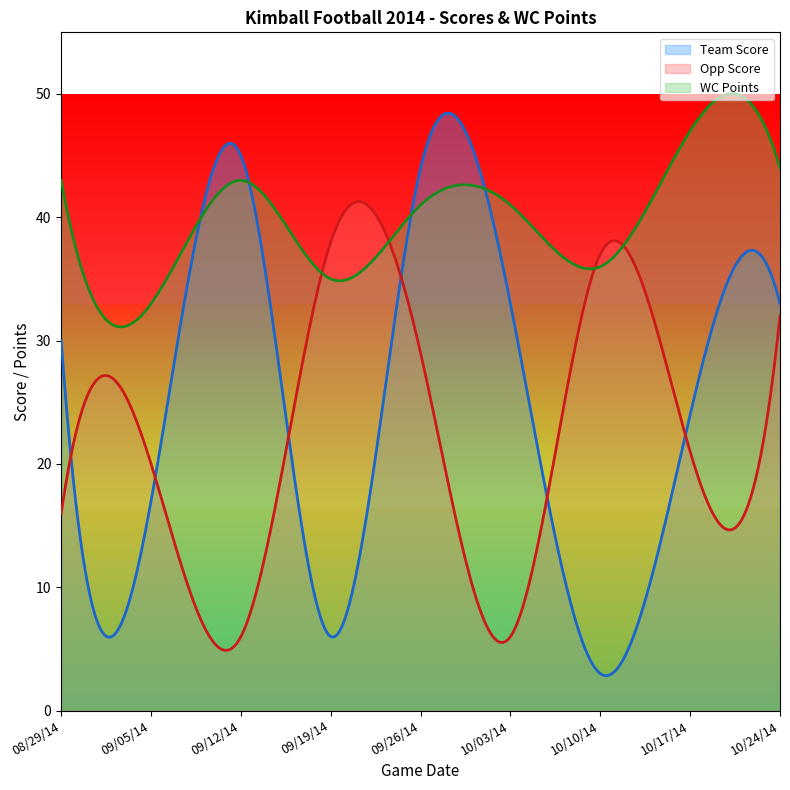

What is the average value of the WC Points series?

39.8